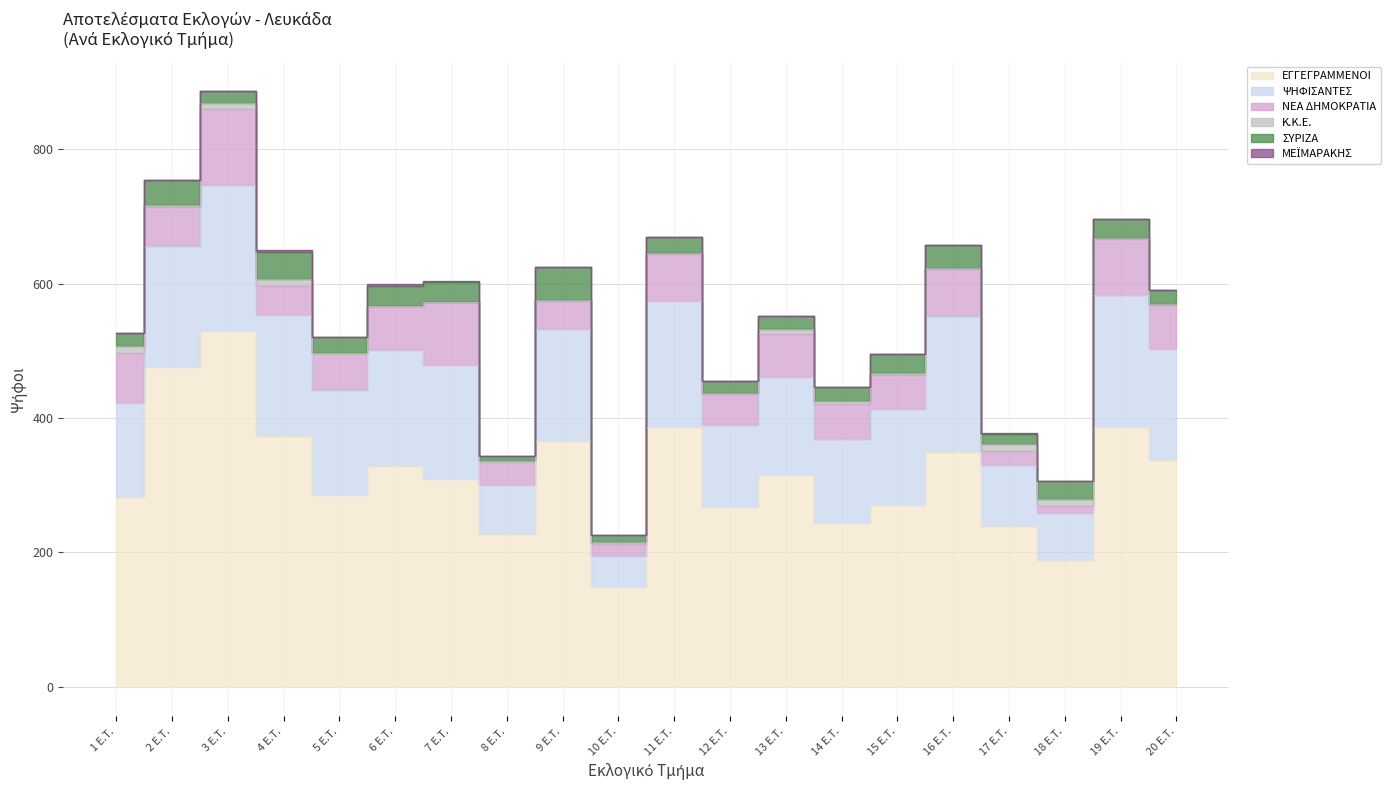

Reading left to right, list all the values displayed in this chart.

ΕΓΓΕΓΡΑΜΜΕΝΟΙ: 282	476	529	373	285	328	310	228	366	149	387	267	315	243	270	350	240	188	387	338
ΨΗΦΙΣΑΝΤΕΣ: 141	181	218	180	157	173	169	73	167	45	187	123	146	126	143	202	90	70	196	165
ΝΕΑ ΔΗΜΟΚΡΑΤΙΑ: 74	57	113	43	55	66	94	35	42	18	71	46	64	52	51	70	21	11	83	66
Κ.Κ.Ε.: 10	4	9	11	0	0	0	0	1	3	1	2	7	4	3	1	10	10	2	1
ΣΥΡΙΖΑ: 20	36	18	41	23	30	29	7	49	11	24	17	20	21	28	35	15	27	28	21
ΜΕΪΜΑΡΑΚΗΣ: 0	0	0	2	0	2	2	0	0	0	0	0	0	0	0	0	2	1	0	0